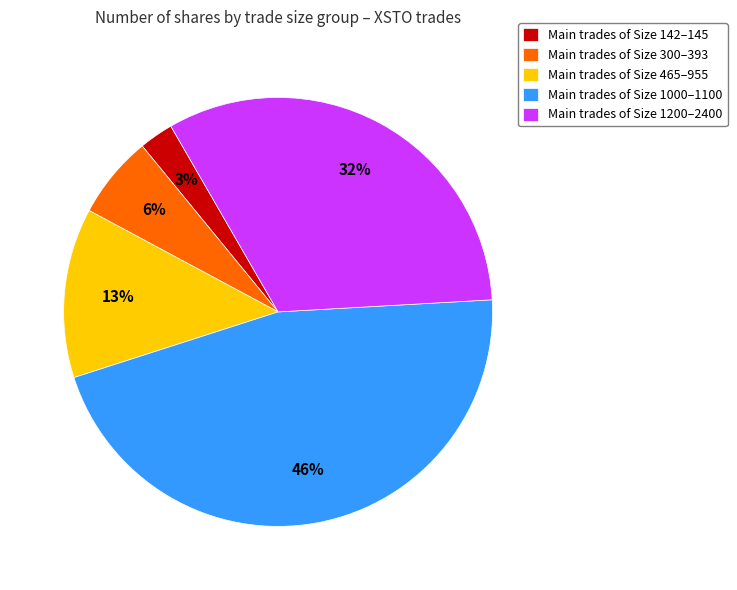

Do Main trades of Size 465–955 and Main trades of Size 142–145 together represent more than half of the pie?

No